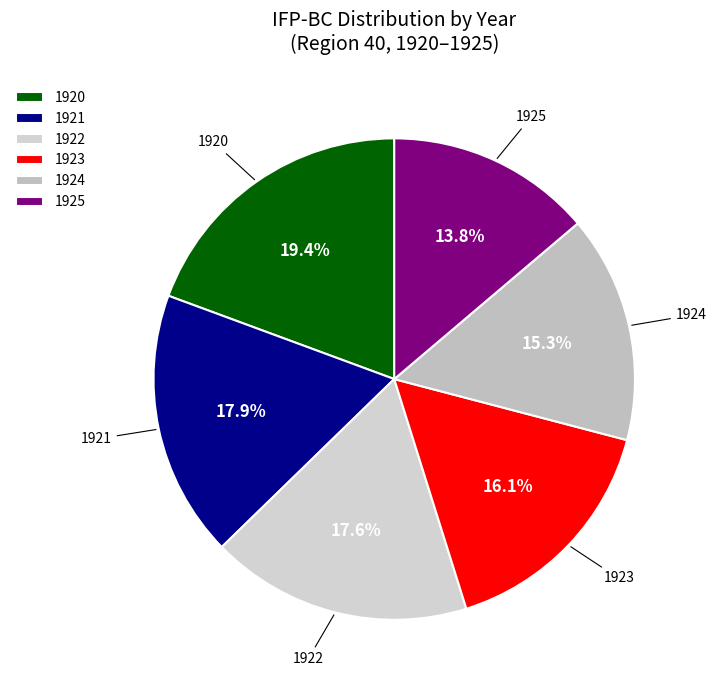

Between 1925 and 1921, which is larger?

1921